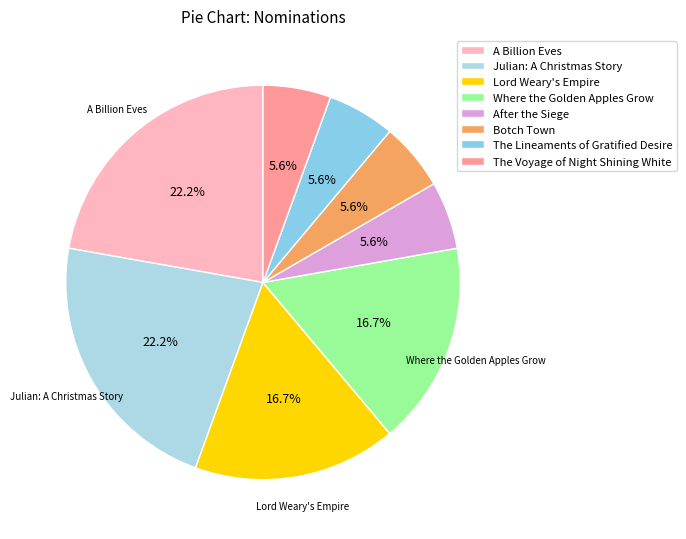

How many slices are in this pie chart?

8